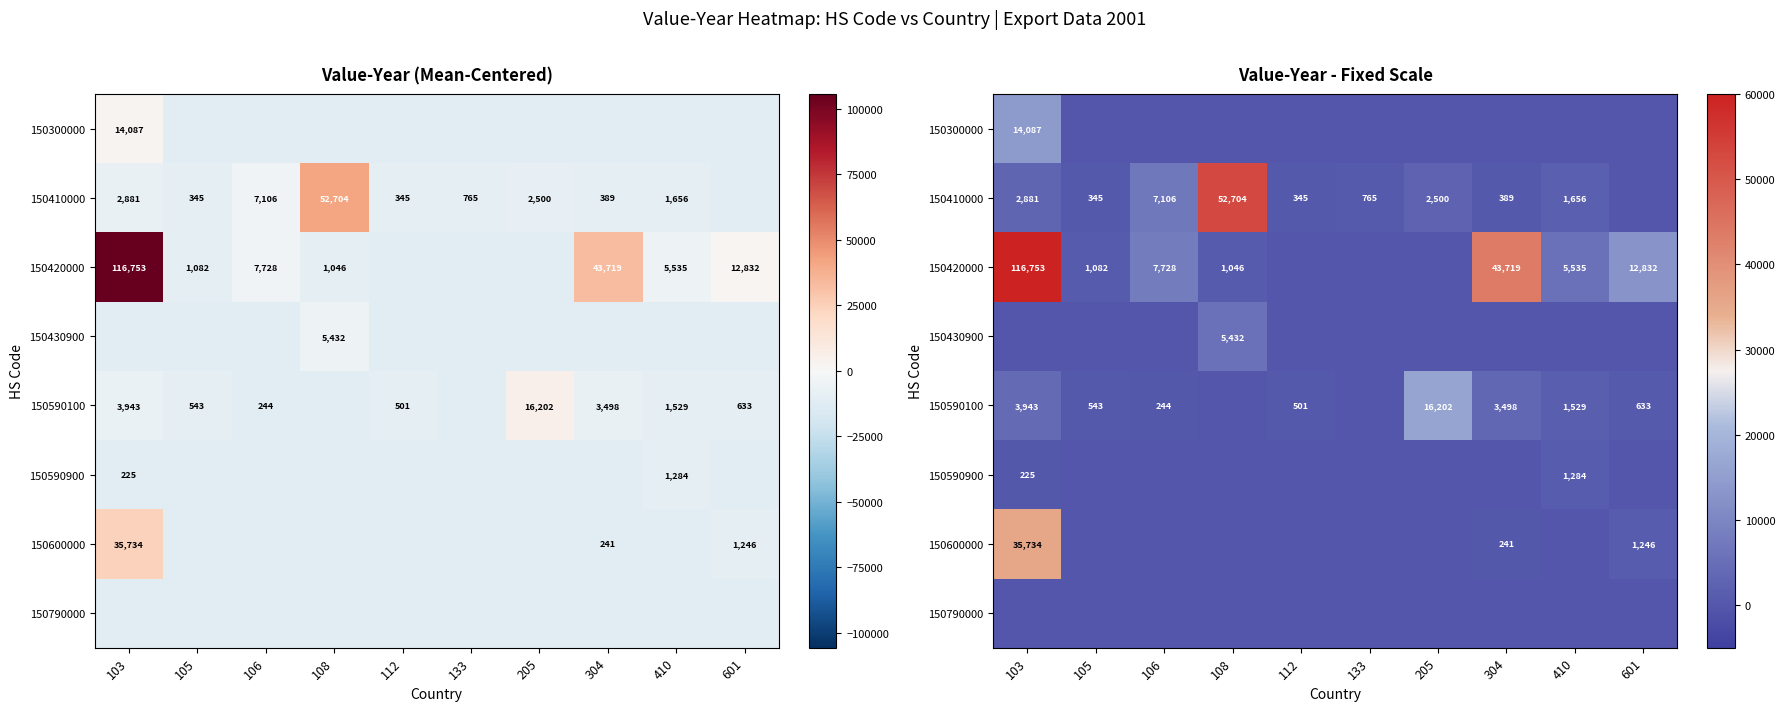

What is the difference between the 150420000 values at 103 and 304?

73034